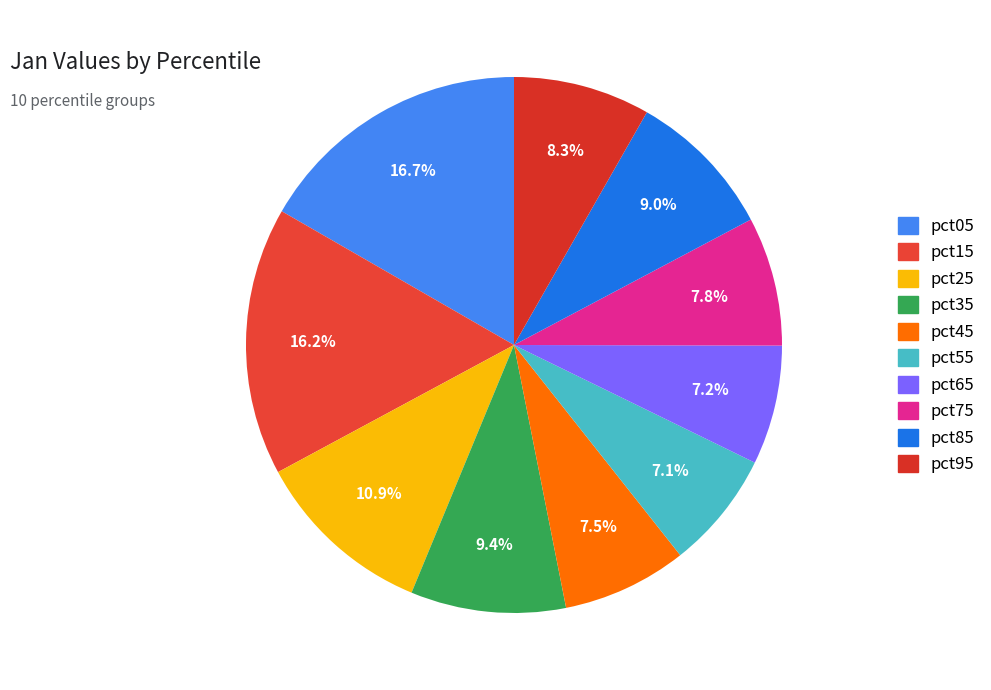

How many slices are in this pie chart?

10